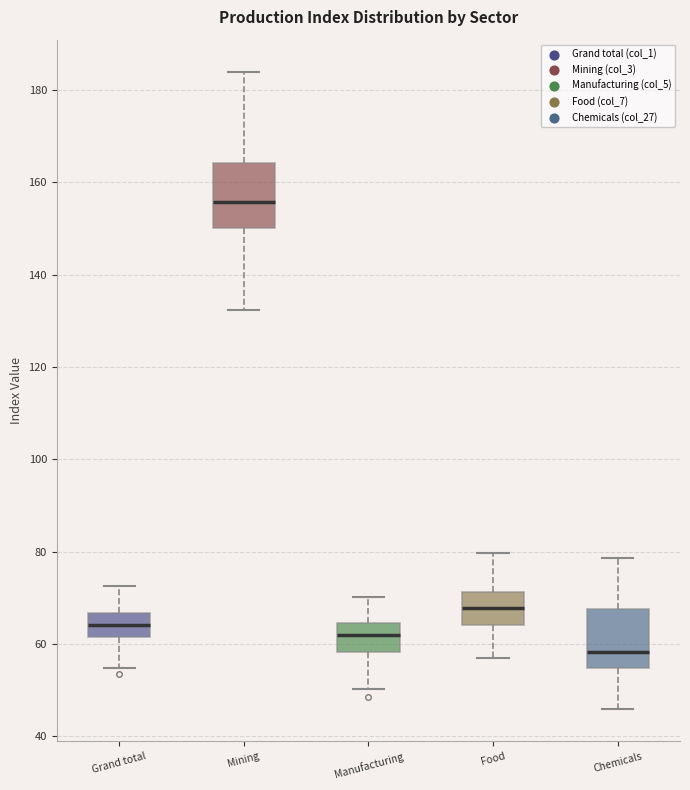

Where does the lower whisker of the box for Food end on the y-axis? The values are not printed on the chart, so give them approximately, as read against the axis.

56